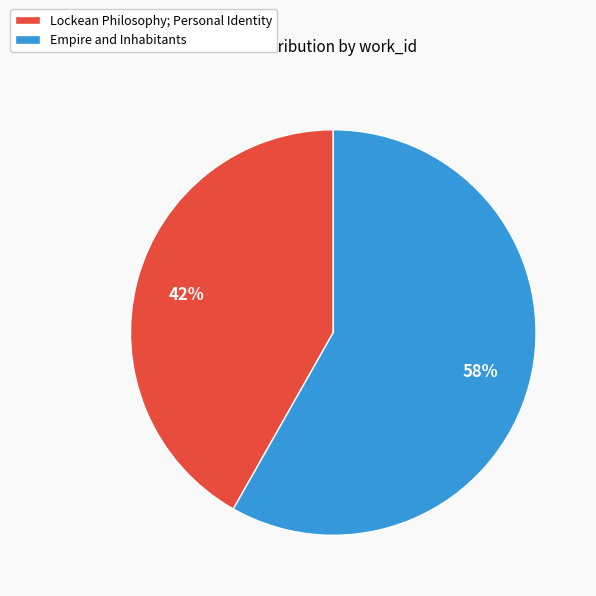

Combined, do Empire and Inhabitants and Lockean Philosophy; Personal Identity account for over 50%?

Yes